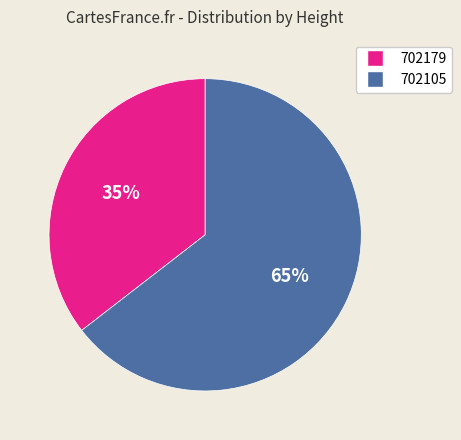

What percentage is the 702105 slice, to the nearest percent?

65%